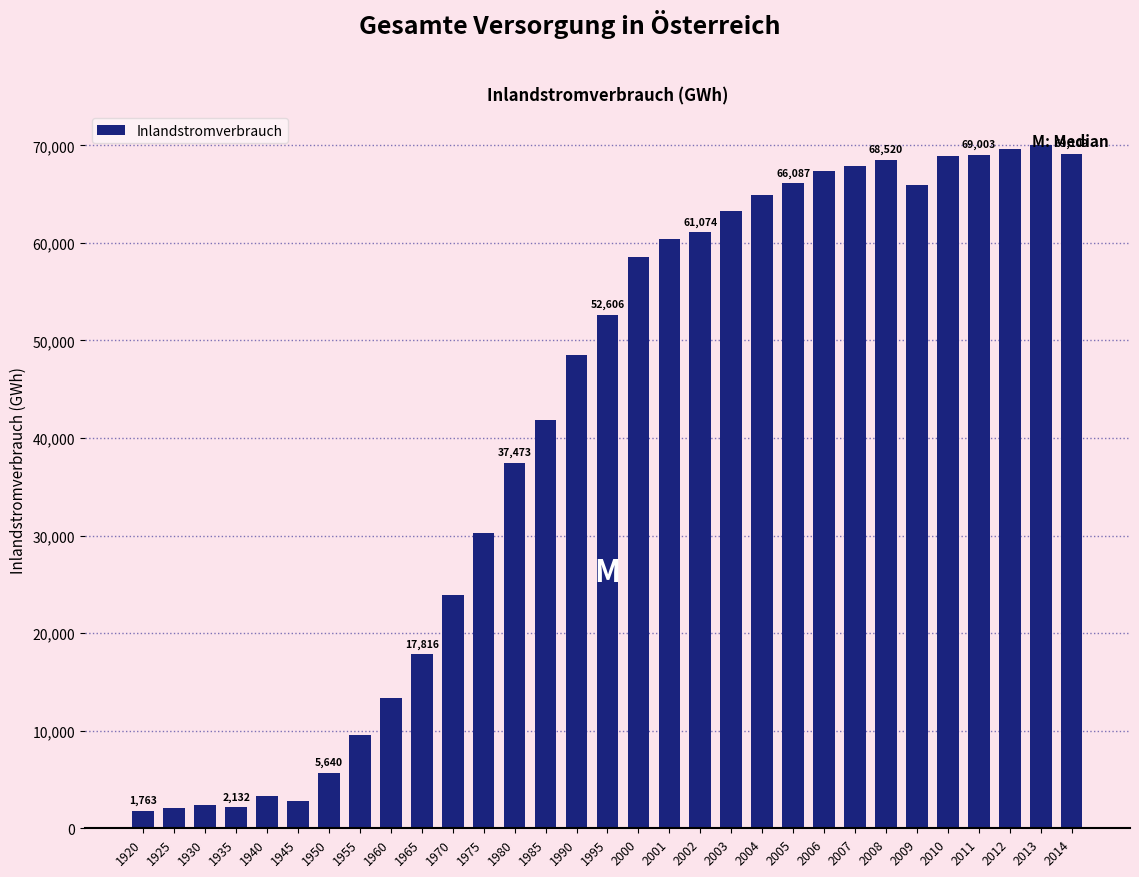

What is the value of the 23rd bar from the left?

67377